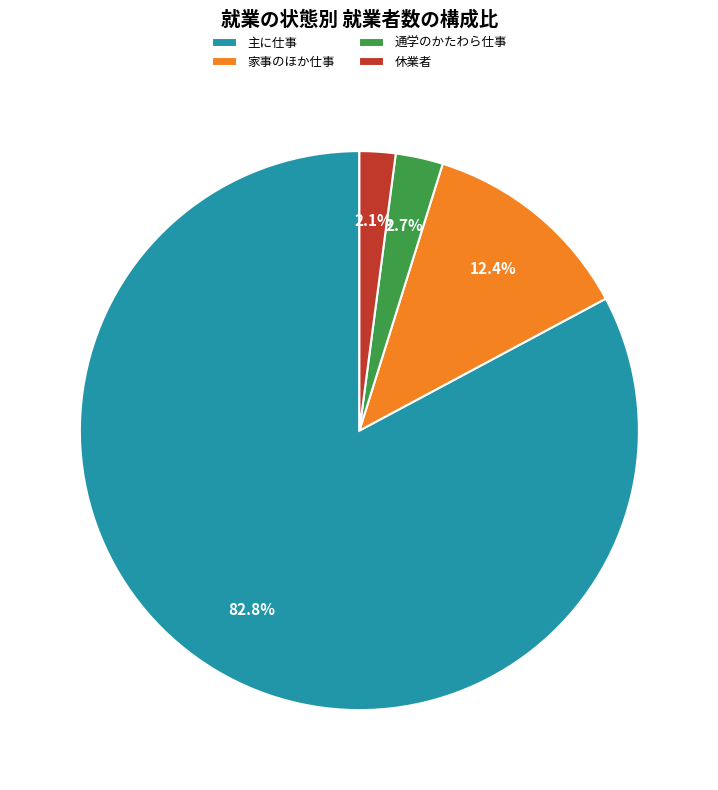

What percentage is the 主に仕事 slice, to the nearest percent?

83%